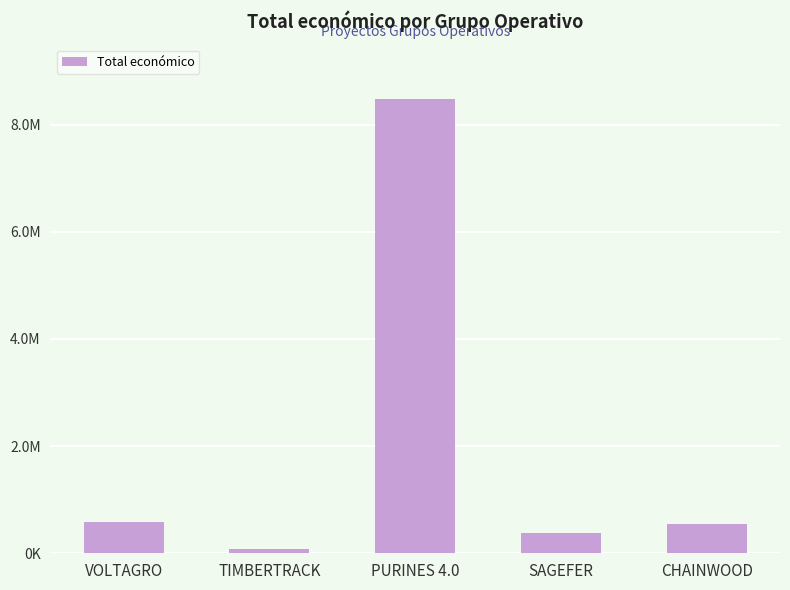

List the labels in order of value, largest first.

PURINES 4.0, VOLTAGRO, CHAINWOOD, SAGEFER, TIMBERTRACK